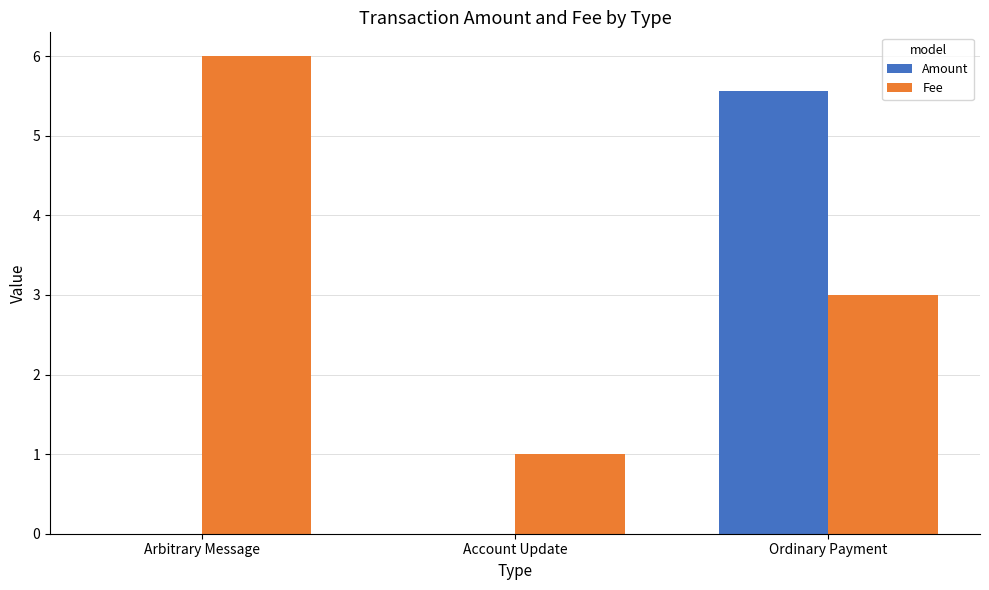

Reading left to right, extract all data points from this chart.

Amount: Arbitrary Message=0.0	Account Update=0.0	Ordinary Payment=5.6
Fee: Arbitrary Message=6.0	Account Update=1.0	Ordinary Payment=3.0